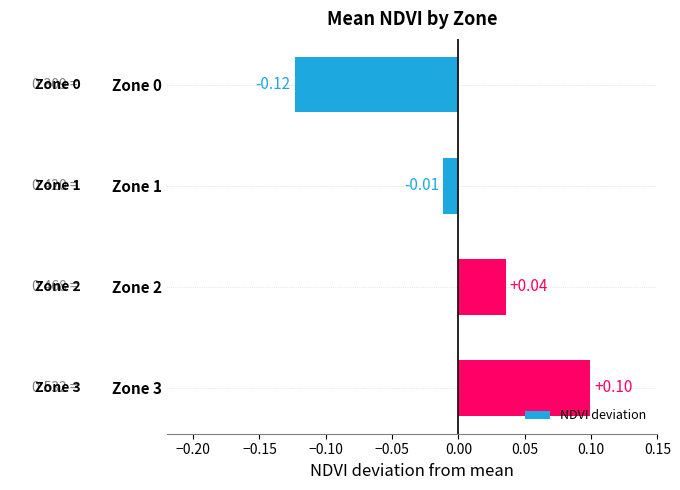

Between Zone 0 and Zone 2, which is larger?

Zone 2